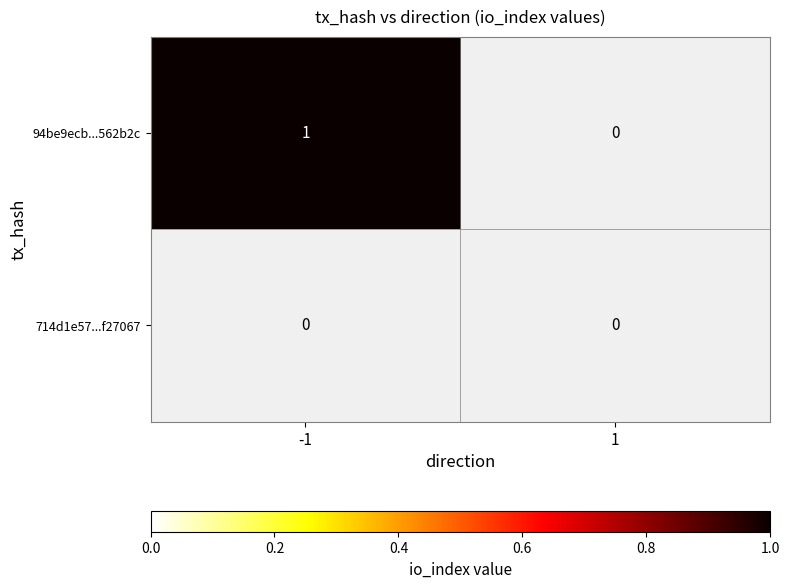

List the series in order of their peak value, lowest first.

714d1e57a6078cec7f2a9b85c6c10e0d9f27067, 94be9ecb959ebe6c9d2ca2c2499b6b169562b2c